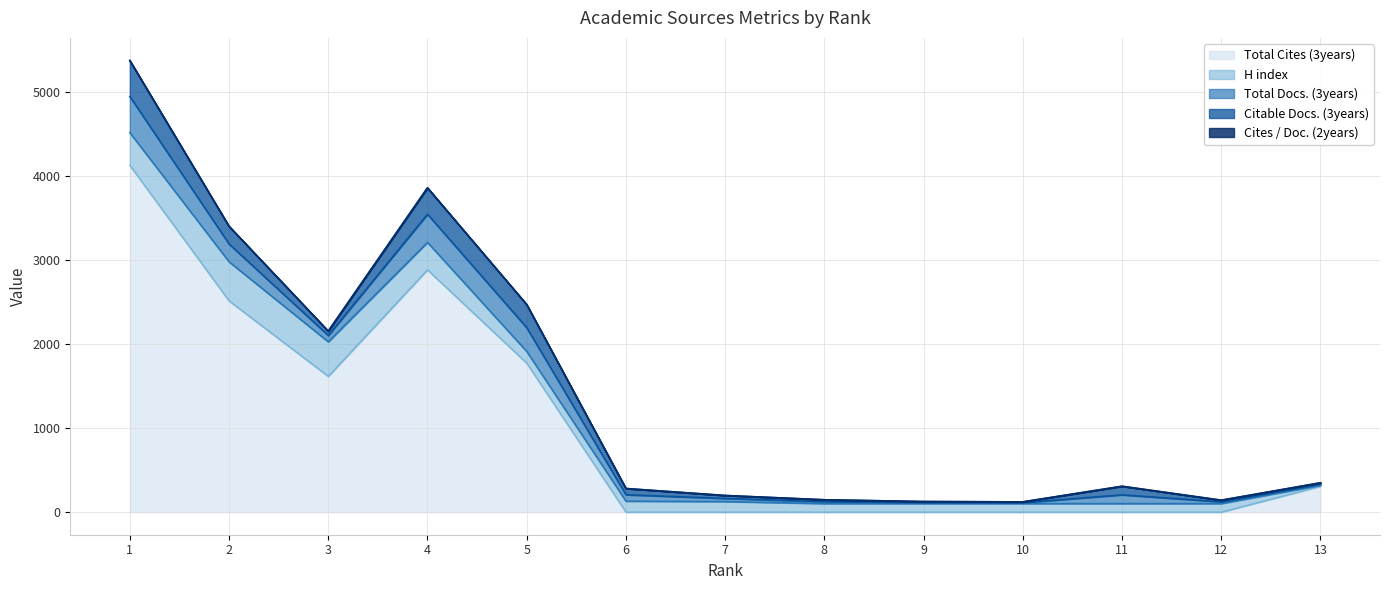

What is the value of the Citable Docs. (3years) point at the 5th from the left?

275